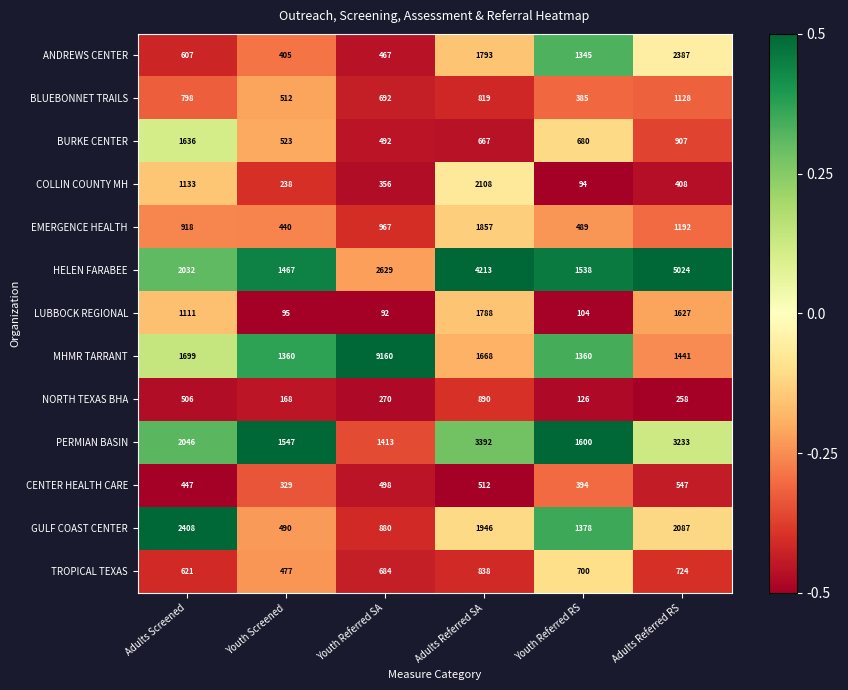

List the labels in order of NORTH TEXAS BHA value, largest first.

Adults Referred SA, Adults Screened, Youth Referred SA, Adults Referred RS, Youth Screened, Youth Referred RS